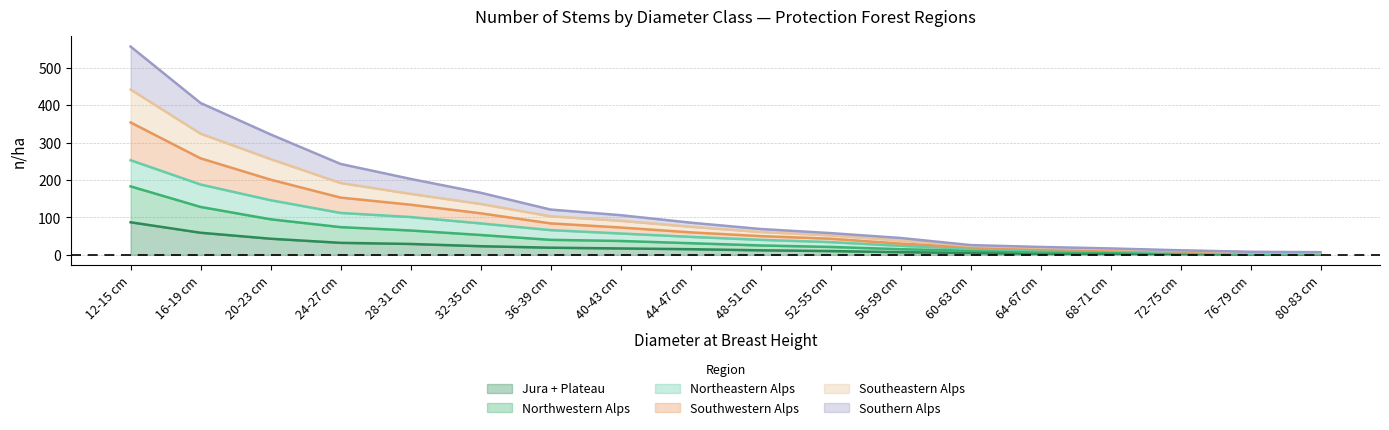

What is the highest value of the Jura + Plateau series?

87